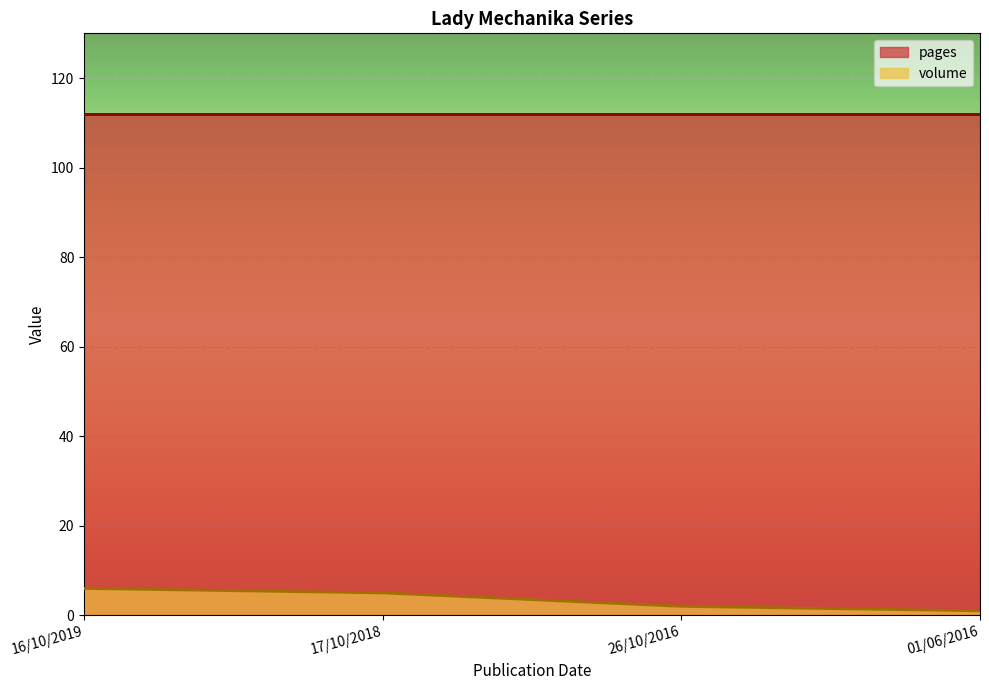

What is the label of the 1st point from the right?

01/06/2016